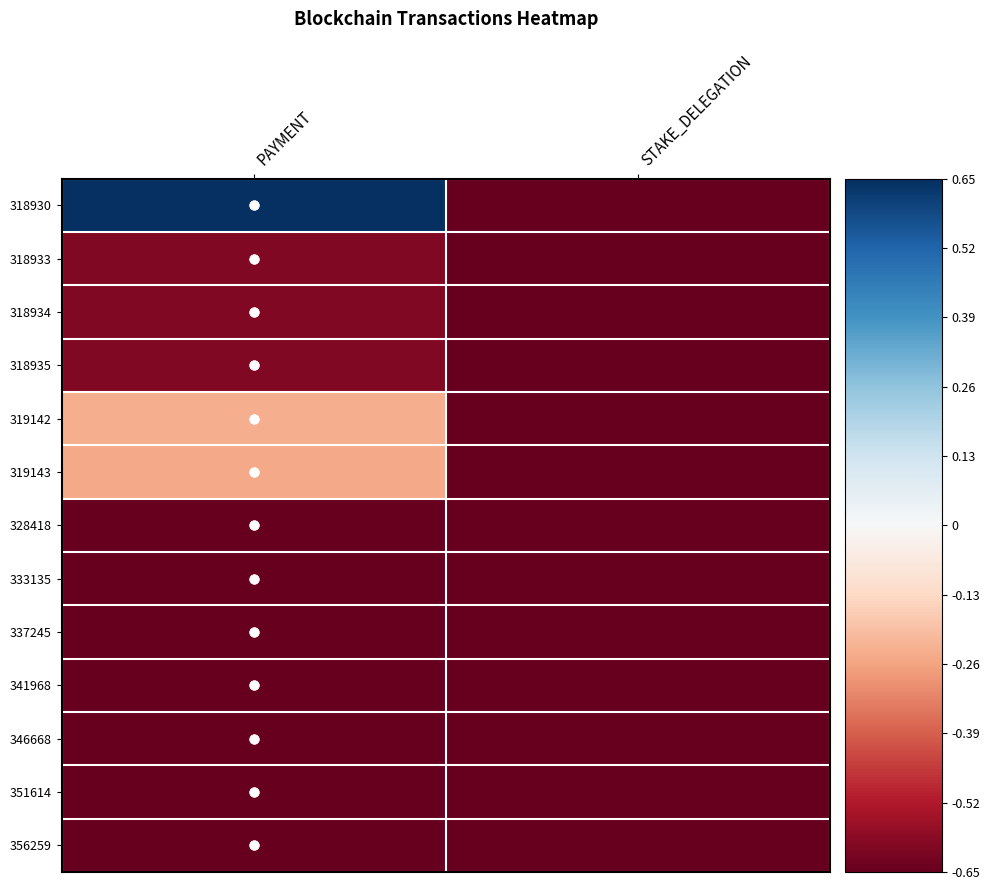

Reading left to right, list all the values displayed in this chart.

318930: PAYMENT=0.7	STAKE_DELEGATION=-0.7
318933: PAYMENT=-0.6	STAKE_DELEGATION=-0.7
318934: PAYMENT=-0.6	STAKE_DELEGATION=-0.7
318935: PAYMENT=-0.6	STAKE_DELEGATION=-0.7
319142: PAYMENT=-0.2	STAKE_DELEGATION=-0.7
319143: PAYMENT=-0.2	STAKE_DELEGATION=-0.7
328418: PAYMENT=-0.6	STAKE_DELEGATION=-0.7
333135: PAYMENT=-0.6	STAKE_DELEGATION=-0.7
337245: PAYMENT=-0.7	STAKE_DELEGATION=-0.7
341968: PAYMENT=-0.6	STAKE_DELEGATION=-0.7
346668: PAYMENT=-0.6	STAKE_DELEGATION=-0.7
351614: PAYMENT=-0.6	STAKE_DELEGATION=-0.7
356259: PAYMENT=-0.6	STAKE_DELEGATION=-0.7